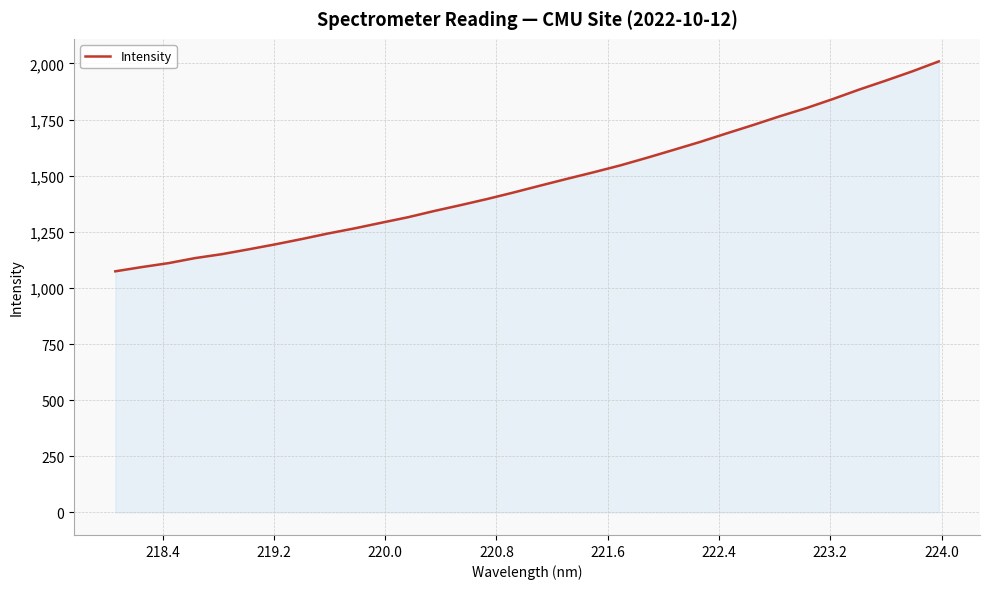

What is the smallest value displayed?

1074.0